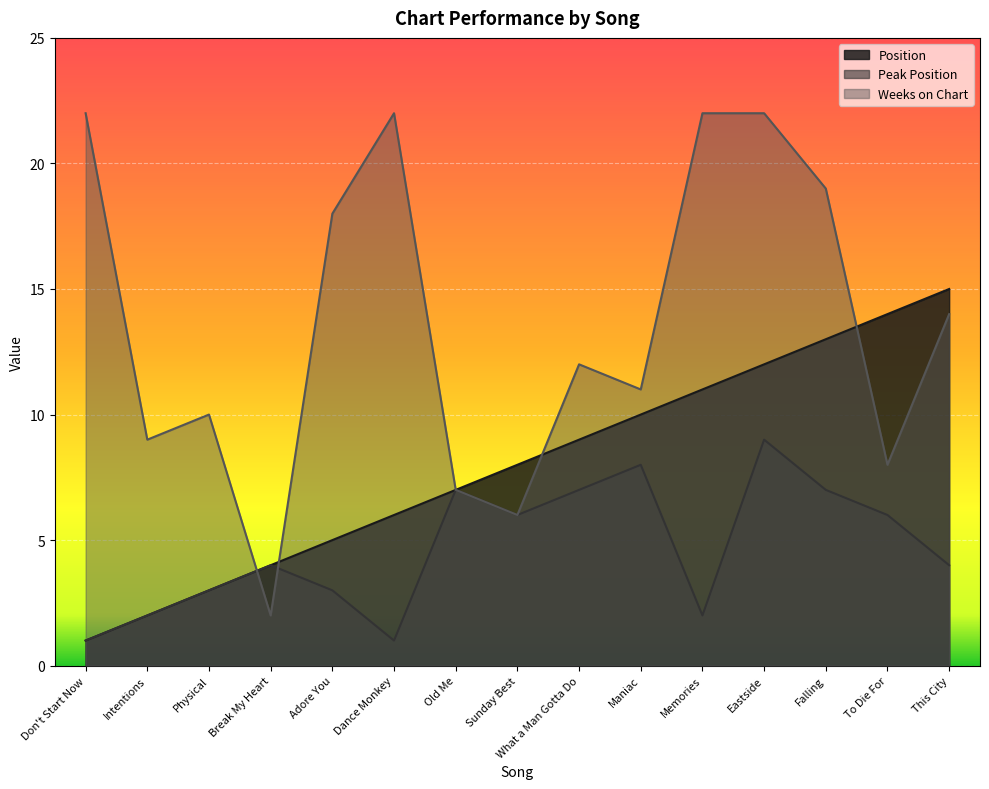

The Position series shows 5 at What a Man Gotta Do. True or false?

False